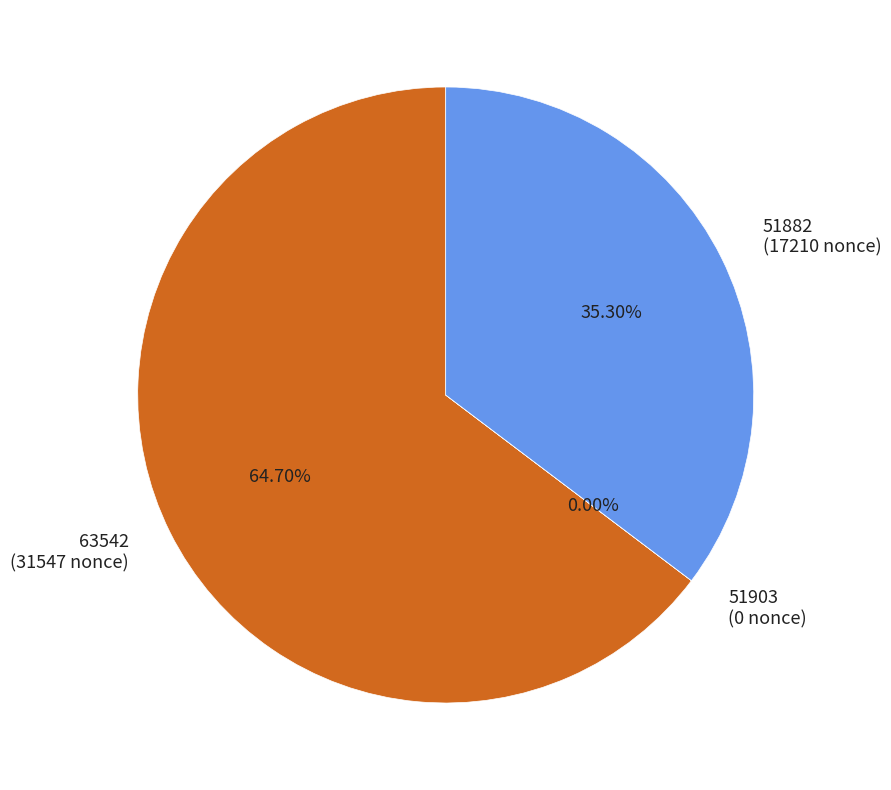

To the nearest percent, what is the difference between the largest and smallest slice percentages?

65%